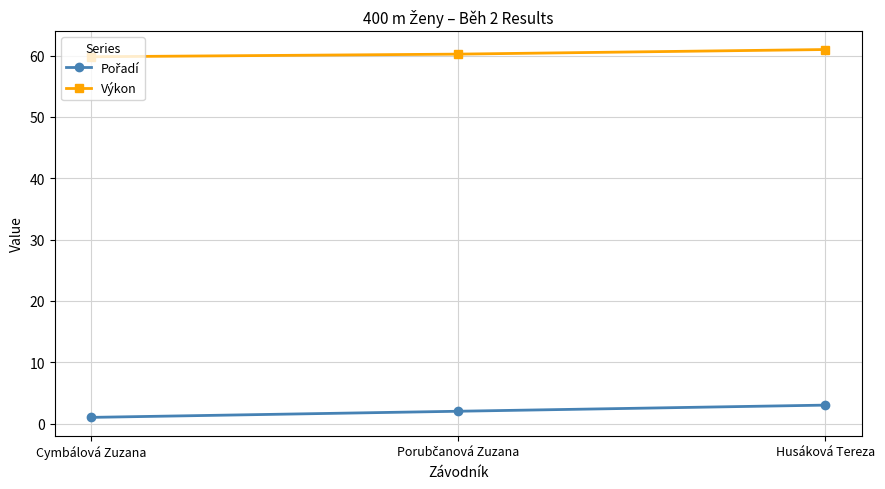

At how many categories does at least one series exceed 45?

3